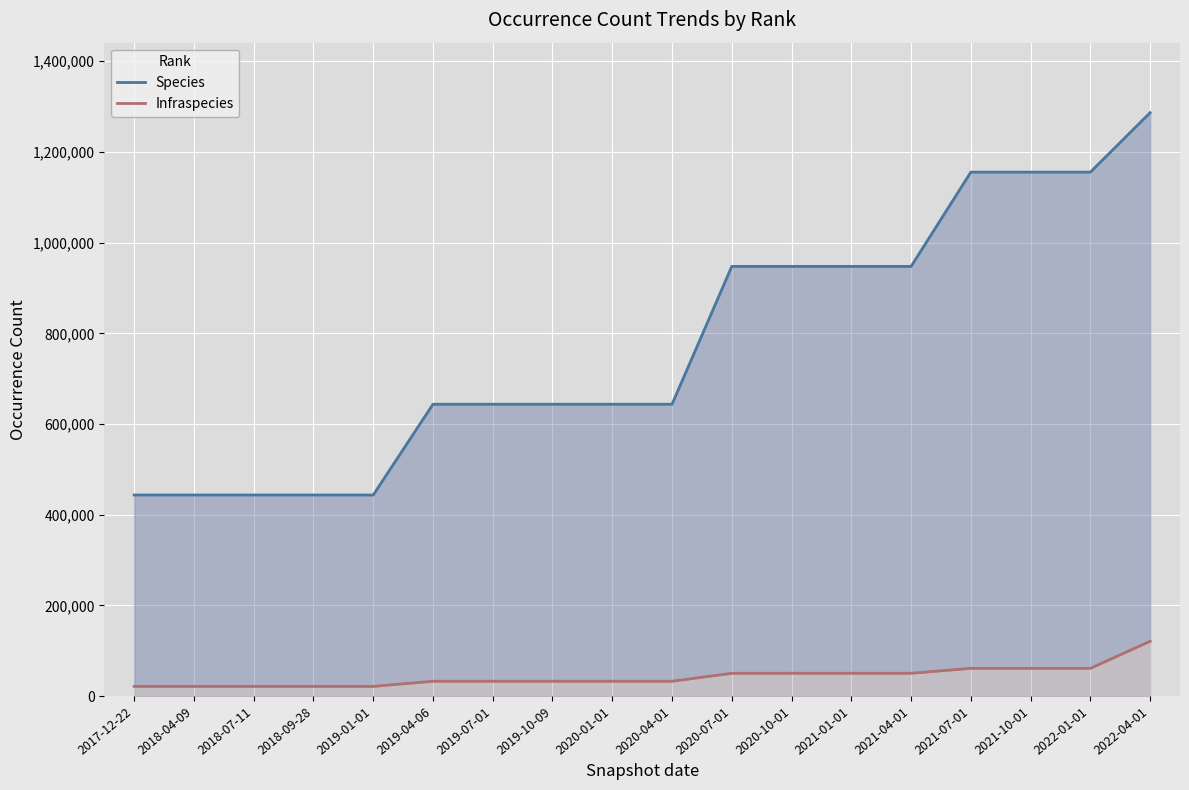

Rank the series at 2019-10-09 from highest to lowest value.

Species, Infraspecies